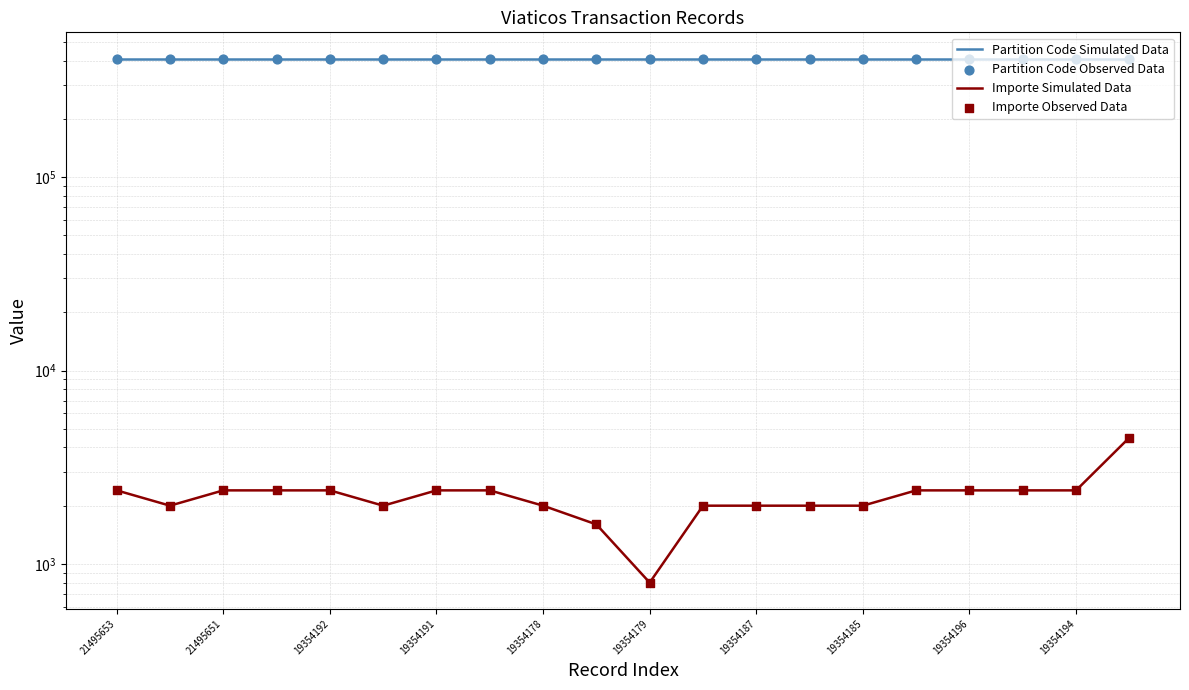

Which series has the largest Y range (max minus min)?

Importe Simulated Data